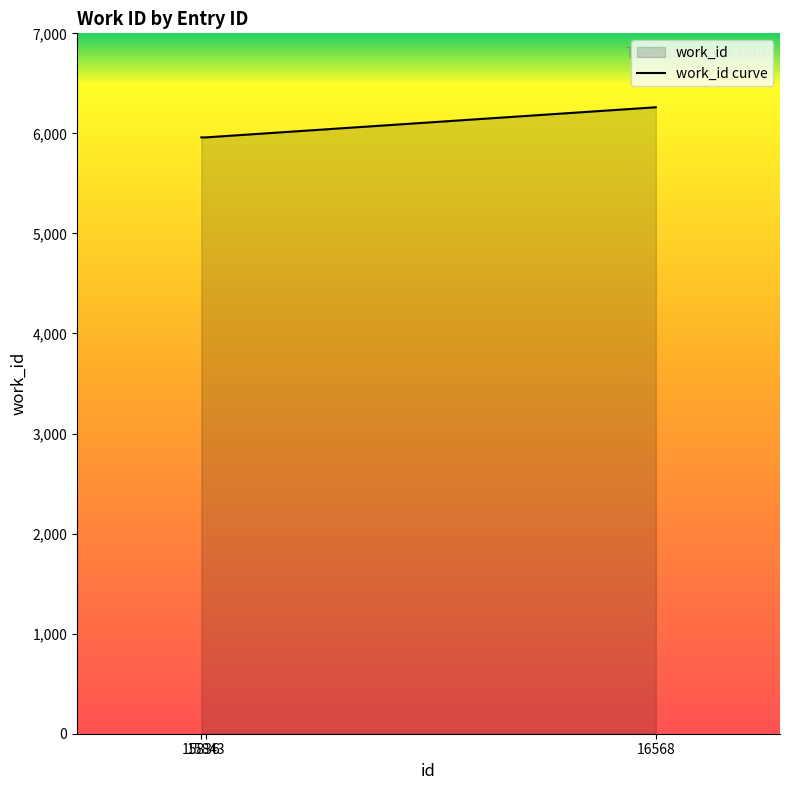

The chart shows a value of 2692 at 15836. True or false?

False